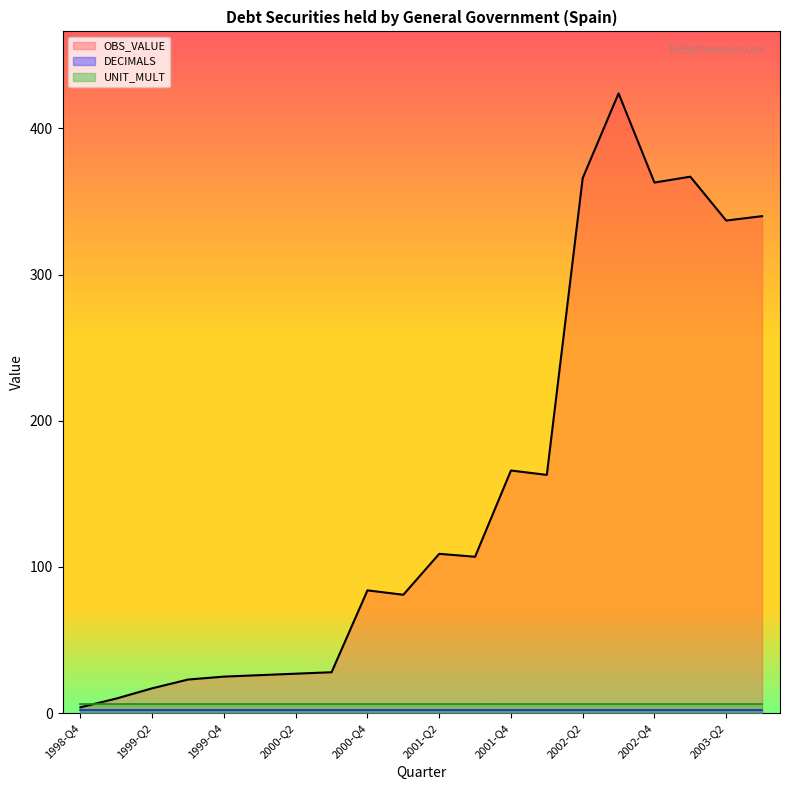

What is the lowest value of the DECIMALS series?

2